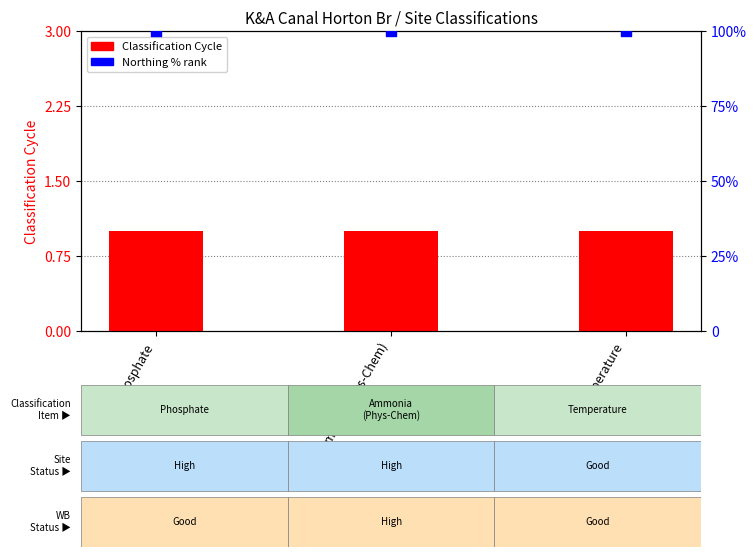

At how many categories does at least one series exceed 24?

3